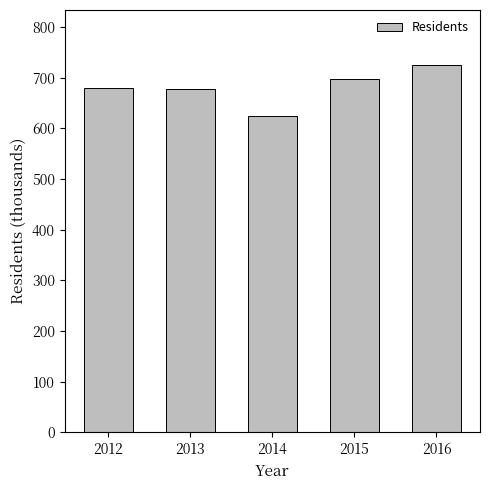

Approximately how many times larger is the value at 2015 compared to 2013?

1.0